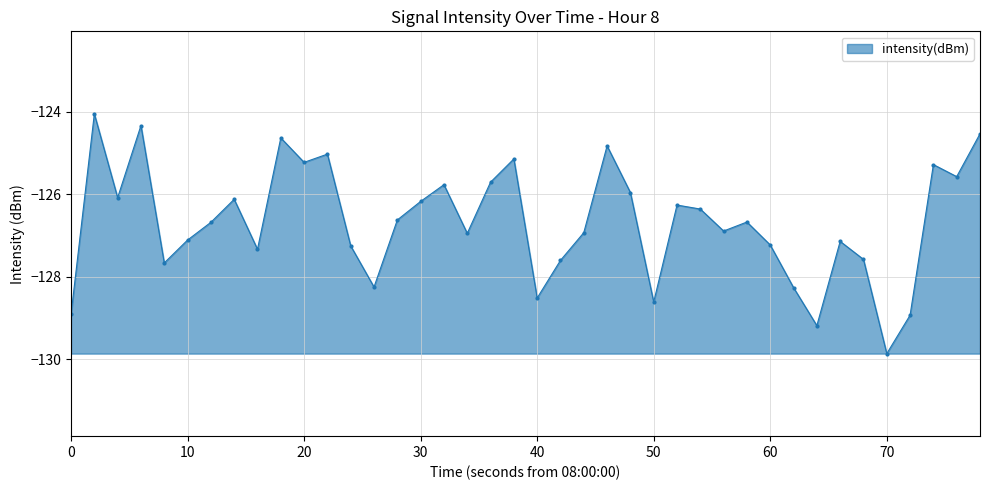

How many series are shown in this chart?

1